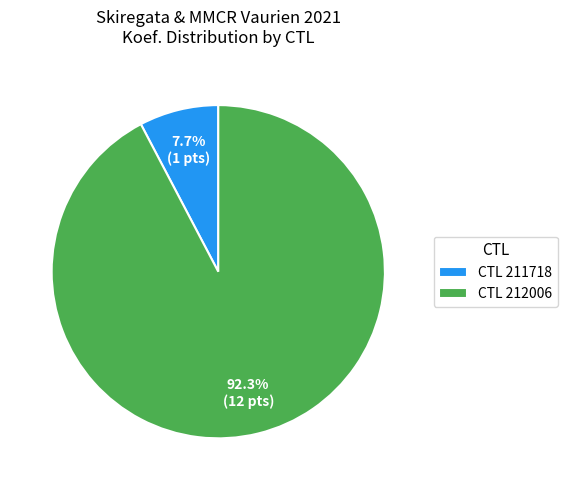

Combined, do CTL 211718 and CTL 212006 account for over 50%?

Yes